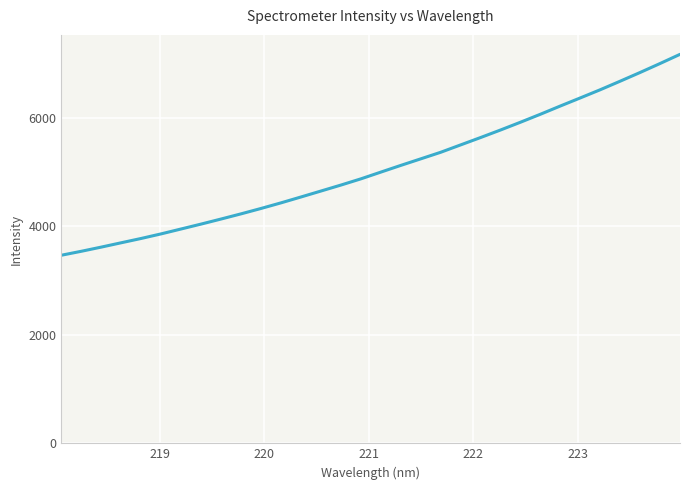

What is the greatest value displayed?

7175.4